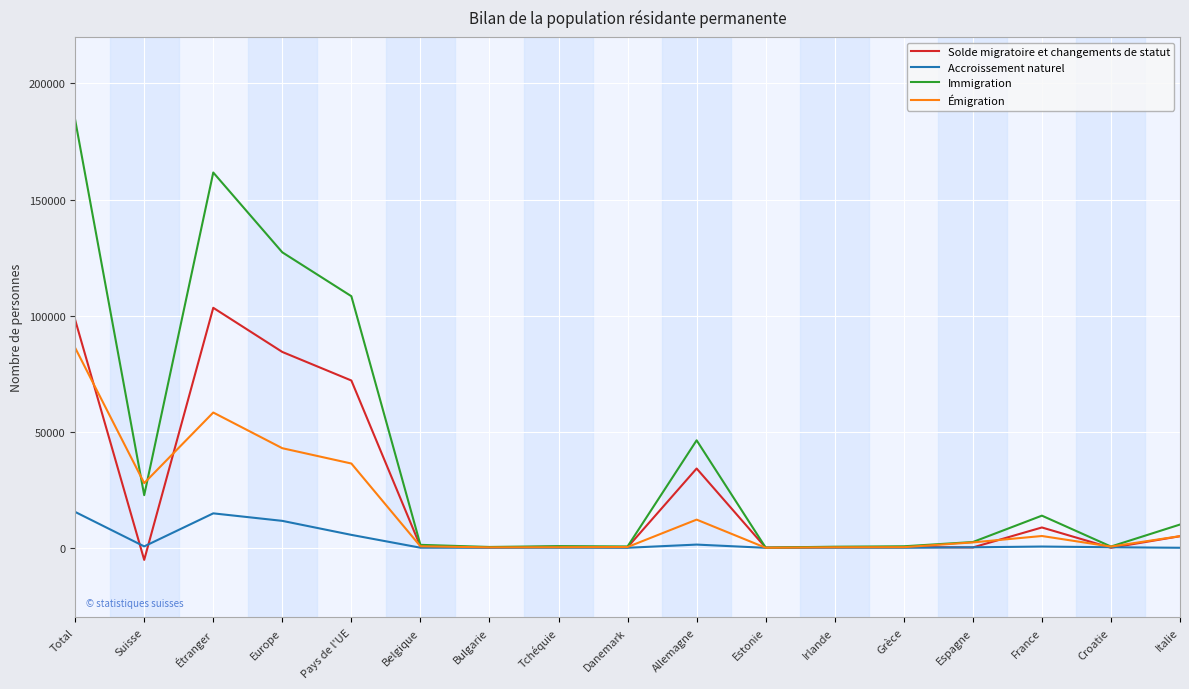

What is the total value across all series at Total?

384052